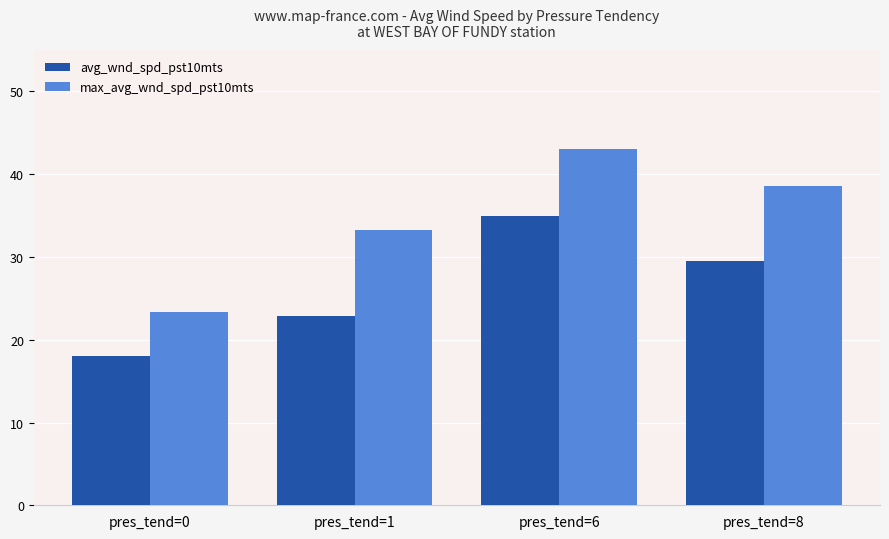

What is the minimum value shown in the chart?

18.1